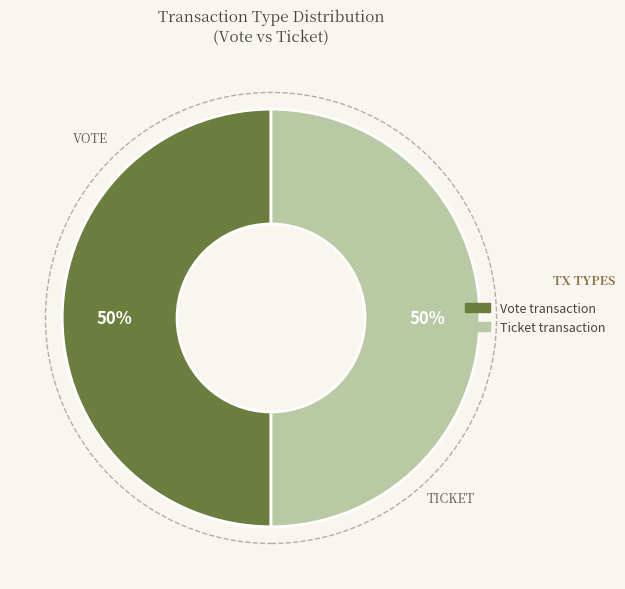

To the nearest percent, what is the average slice percentage?

50%